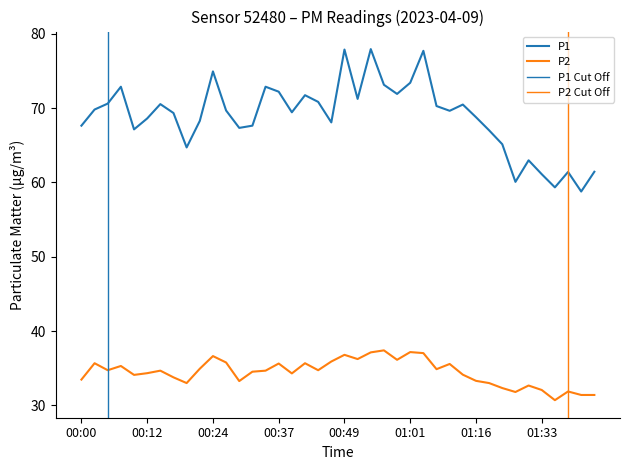

Is the value of P1 at 01:38 greater than the value of P2 at 00:29?

Yes